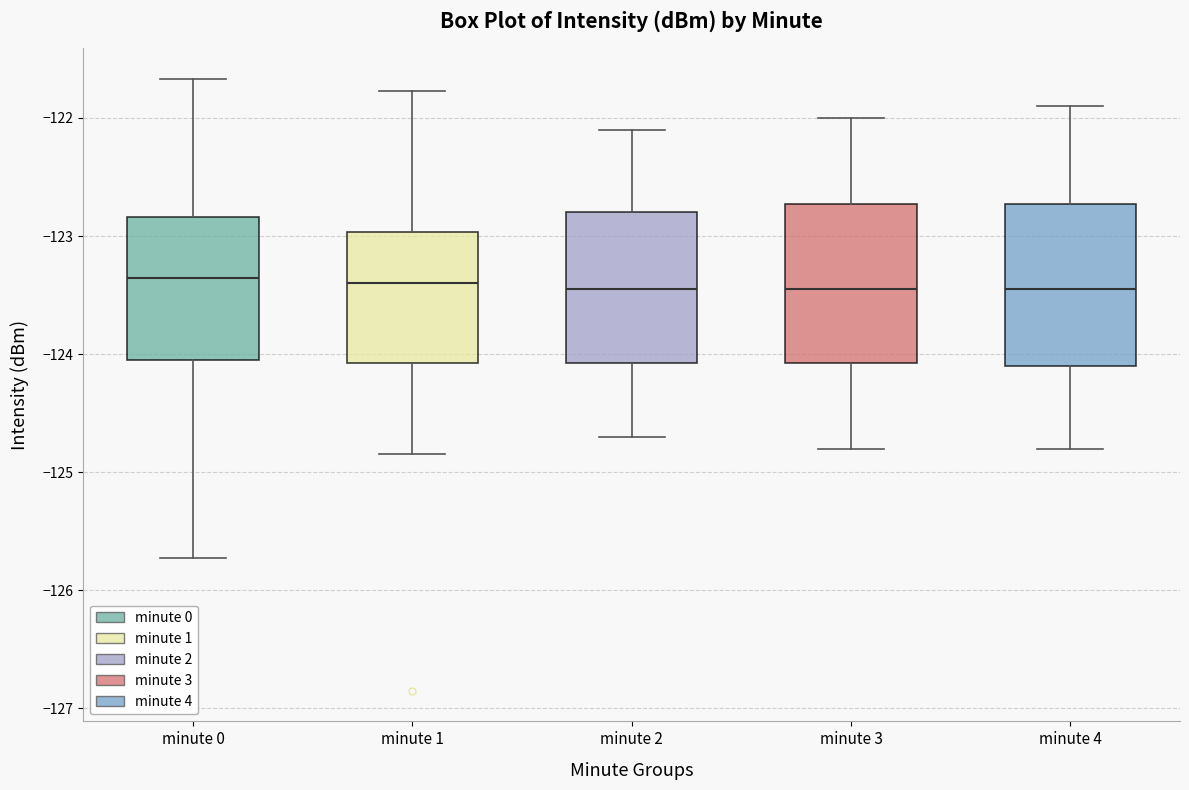

Reading left to right, read every box against the y-axis: the position of its median line, the range the box covers, and the ends of its whiskers. The values are not printed on the chart, so give them approximately, as read against the axis.

minute 0: median -123.4, box -124.0 to -122.8, whiskers -125.7 to -121.7
minute 1: median -123.4, box -124.1 to -123.0, whiskers -124.8 to -121.8
minute 2: median -123.4, box -124.1 to -122.8, whiskers -124.7 to -122.1
minute 3: median -123.4, box -124.1 to -122.7, whiskers -124.8 to -122.0
minute 4: median -123.4, box -124.1 to -122.7, whiskers -124.8 to -121.9